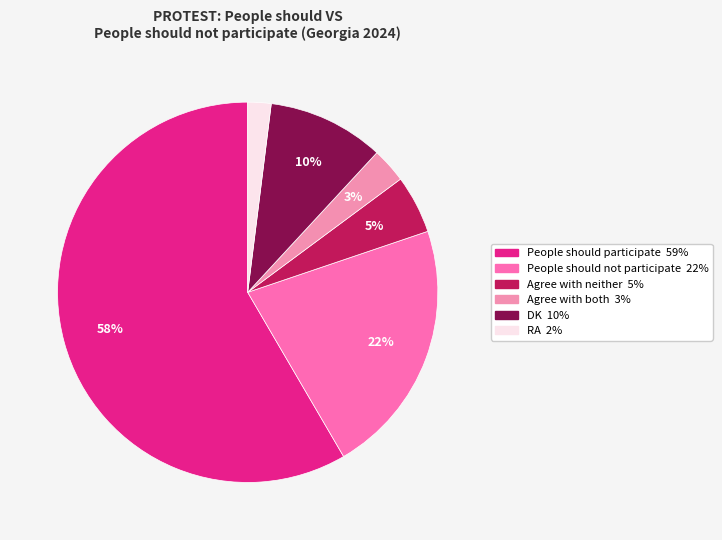

What is the ratio of the value at Agree with neither to the value at RA?

2.5